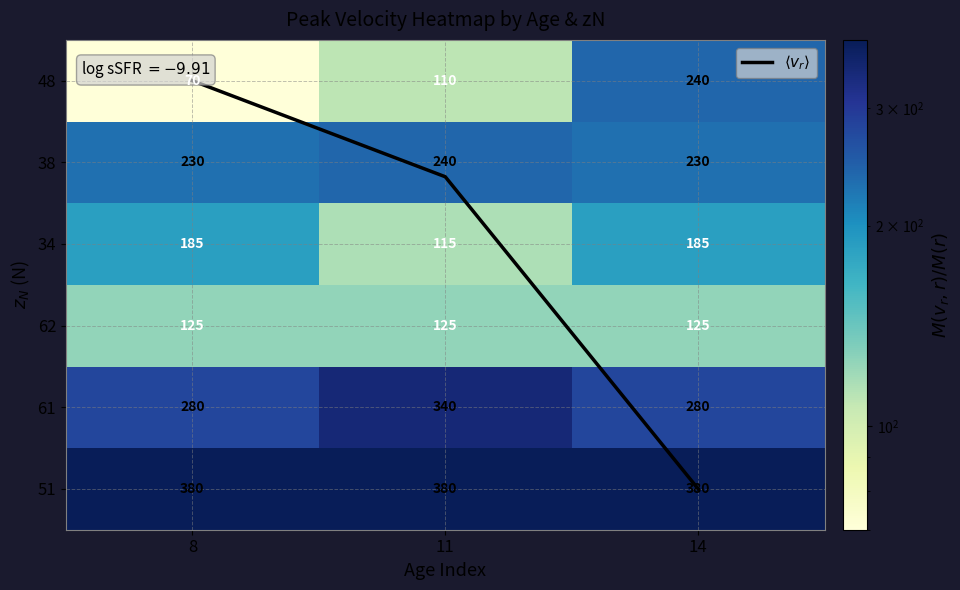

At which label is 62 closest to 125?

8